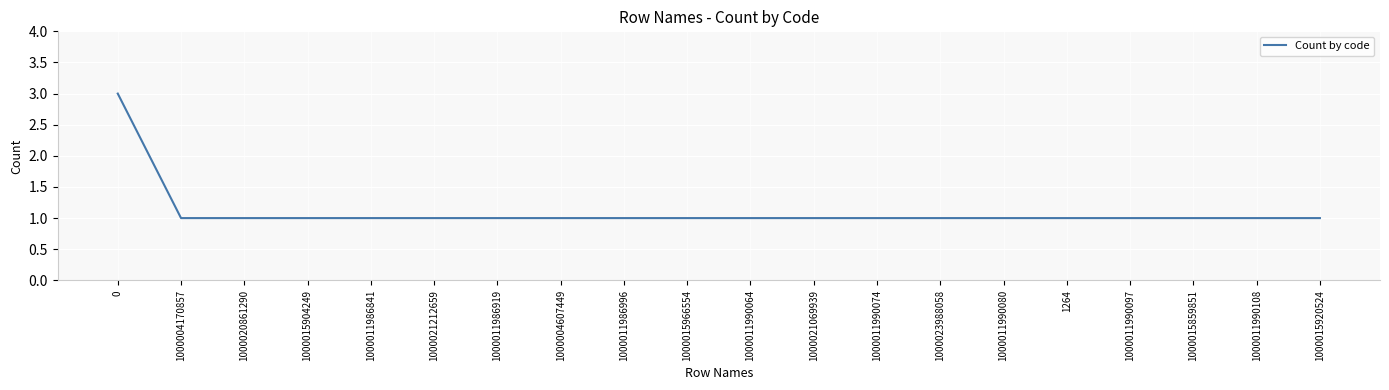

How many lines are shown in the chart?

1